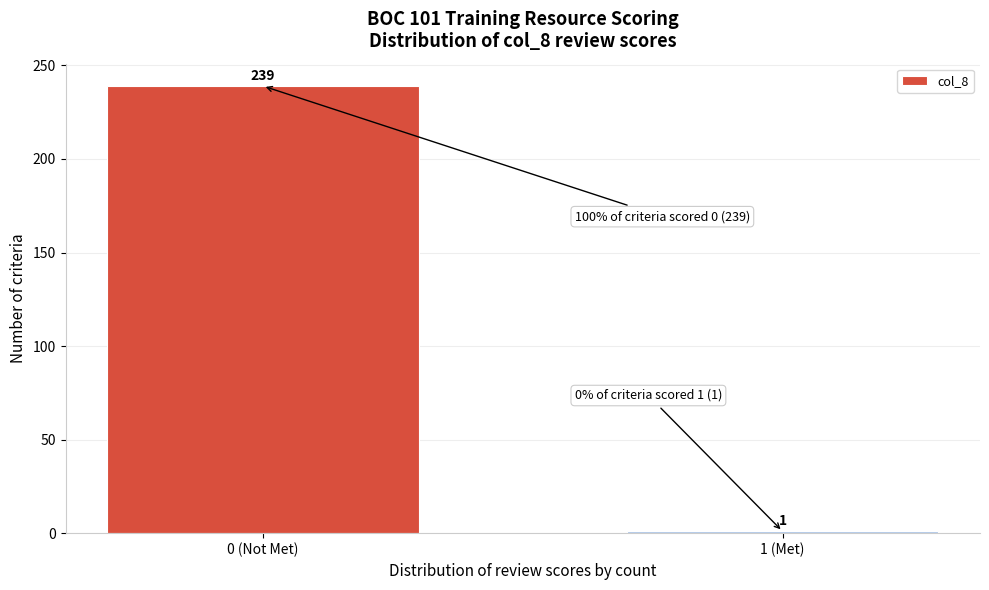

Reading right to left, extract all data points from this chart.

1	239